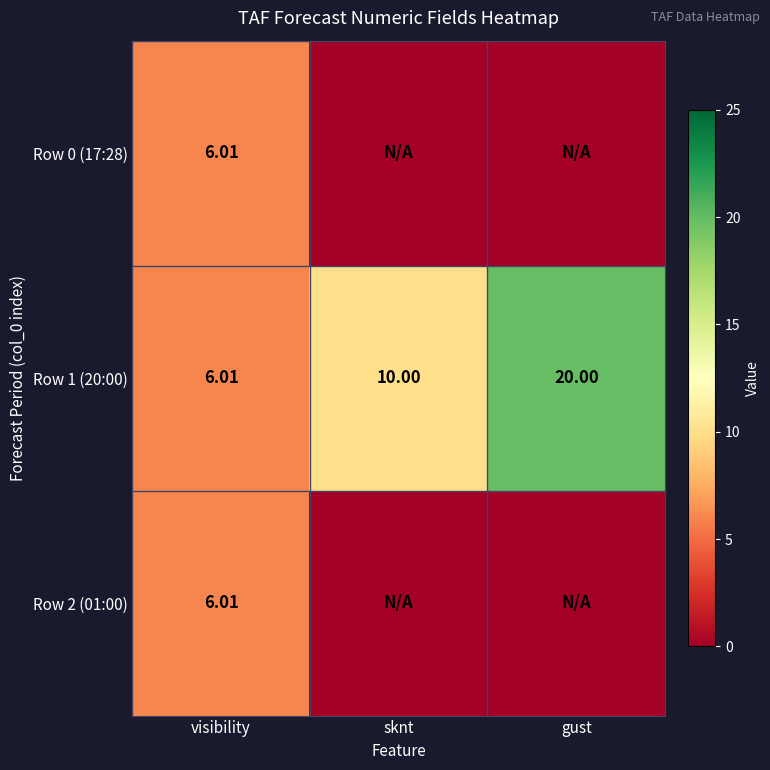

At which label is Row 1 (20:00) closest to 13?

sknt